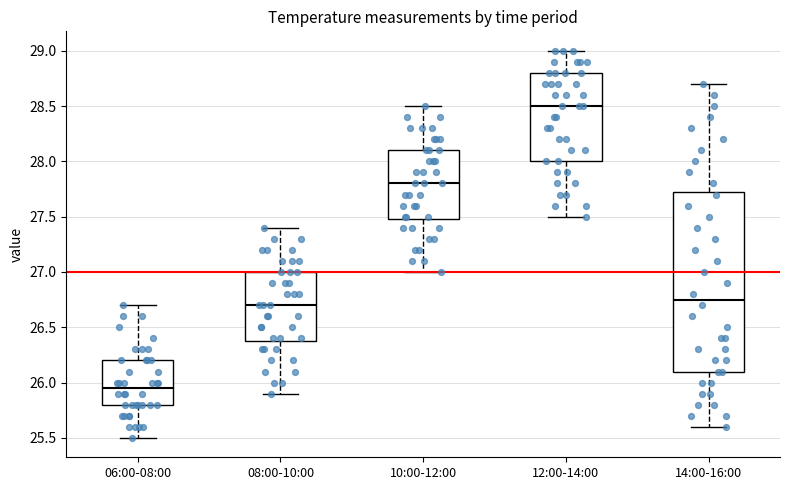

Reading left to right, read every box against the y-axis: the position of its median line, the range the box covers, and the ends of its whiskers. The values are not printed on the chart, so give them approximately, as read against the axis.

06:00-08:00: median 25.95, box 25.80 to 26.20, whiskers 25.50 to 26.70
08:00-10:00: median 26.70, box 26.40 to 27.00, whiskers 25.90 to 27.40
10:00-12:00: median 27.80, box 27.50 to 28.10, whiskers 27.00 to 28.50
12:00-14:00: median 28.50, box 28.00 to 28.80, whiskers 27.50 to 29.00
14:00-16:00: median 26.75, box 26.10 to 27.75, whiskers 25.60 to 28.70